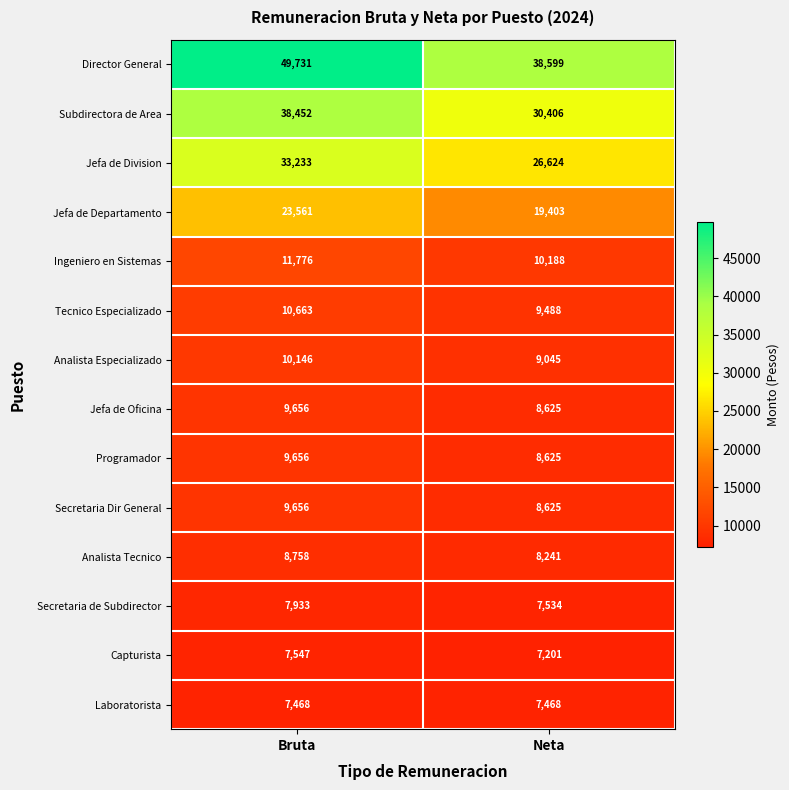

List the labels in order of Secretaria Dir General value, smallest first.

Neta, Bruta